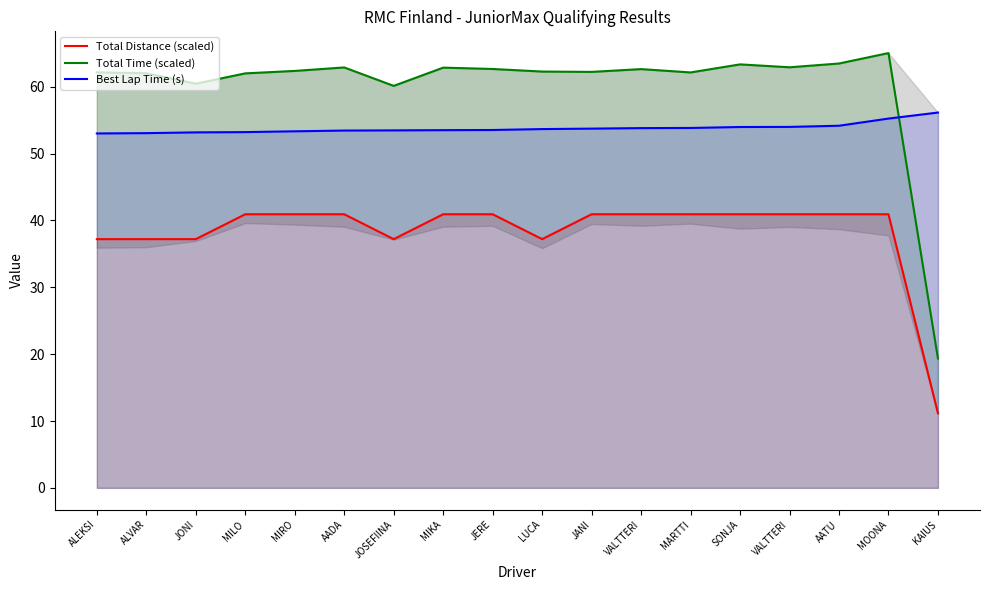

After their last crossing, which series has the higher values: Best Lap Time (s) or Total Time (scaled)?

Best Lap Time (s)